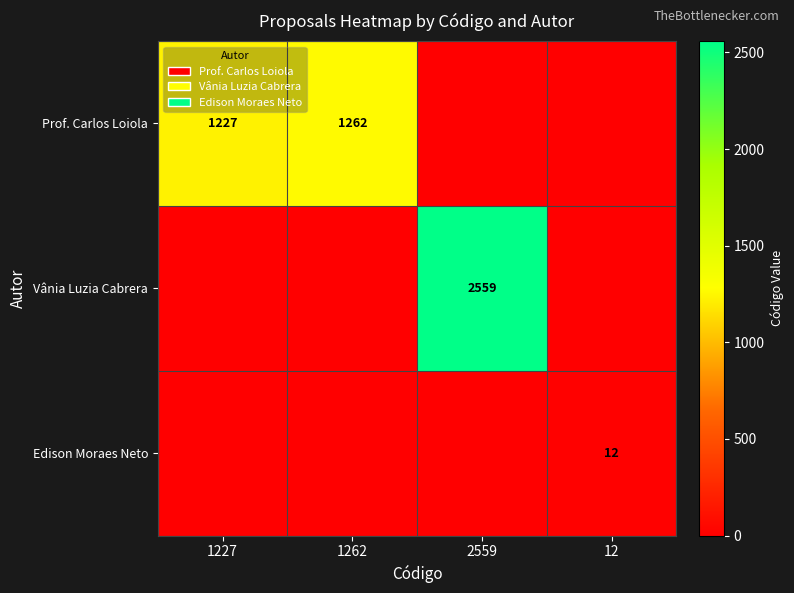

Is it true that Prof. Carlos Loiola equals 446 at 1262?

False